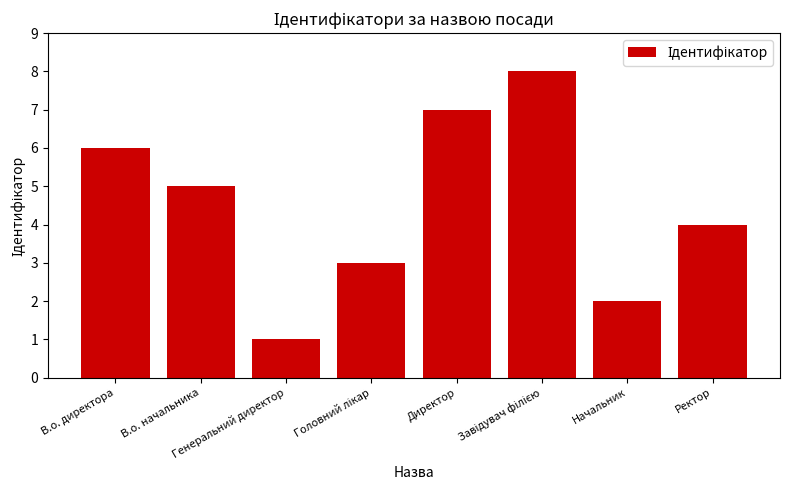

What is the maximum value shown in the chart?

8